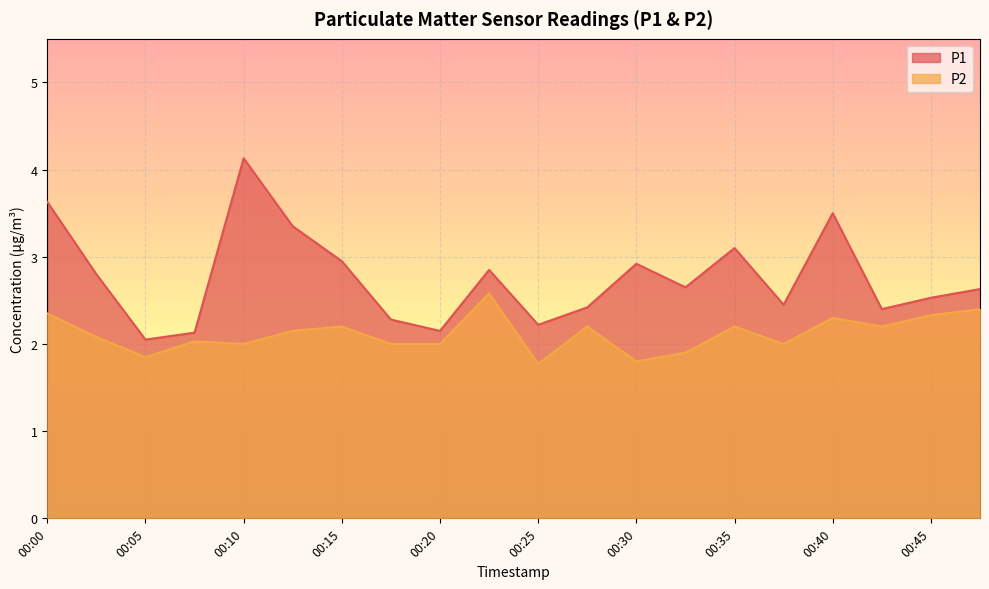

At 00:37, list the series in order from largest to smallest.

P1, P2